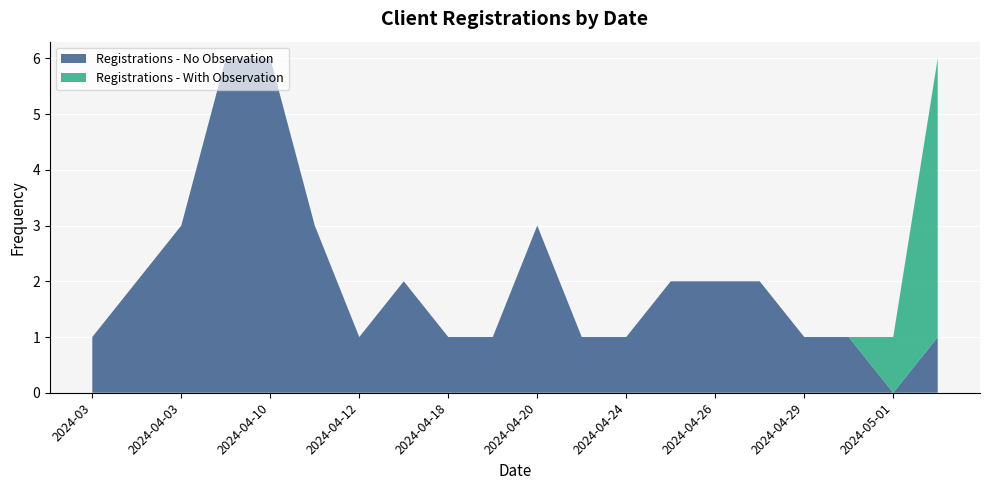

Reading right to left, extract all data points from this chart.

2024-05-02=6	2024-05-01=1	2024-04-30=1	2024-04-29=1	2024-04-27=2	2024-04-26=2	2024-04-25=2	2024-04-24=1	2024-04-21=1	2024-04-20=3	2024-04-19=1	2024-04-18=1	2024-04-15=2	2024-04-12=1	2024-04-11=3	2024-04-10=6	2024-04-09=6	2024-04-03=3	2024-04-01=2	2024-03=1